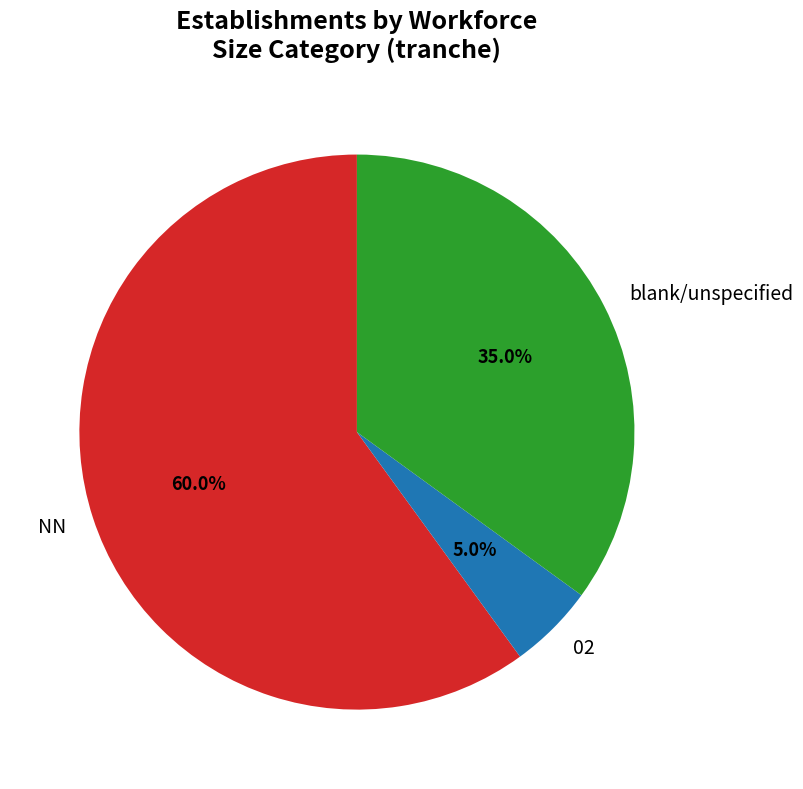

What percentage do blank/unspecified and 02 together represent?

40.0%